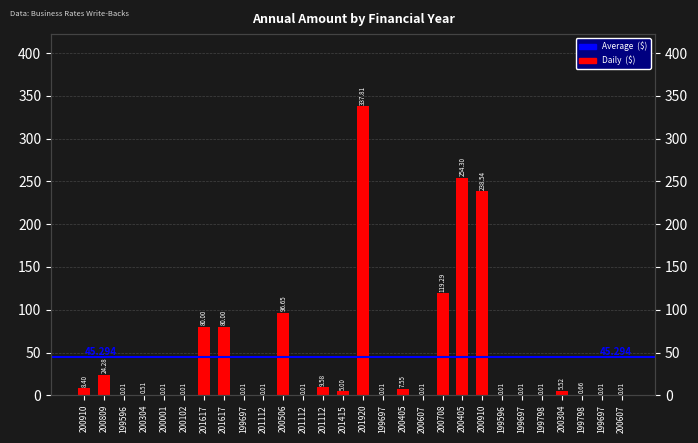

What is the change in value from 200910 to 200405?

-0.9